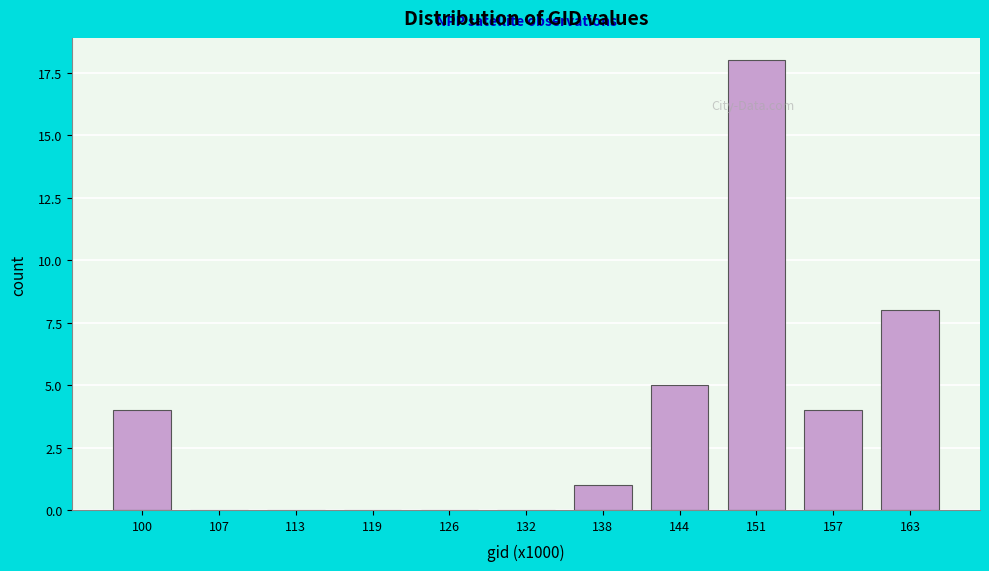

Reading right to left, what are all the values shown in this chart?

163=8	157=4	151=18	144=5	138=1	132=0	126=0	119=0	113=0	107=0	100=4